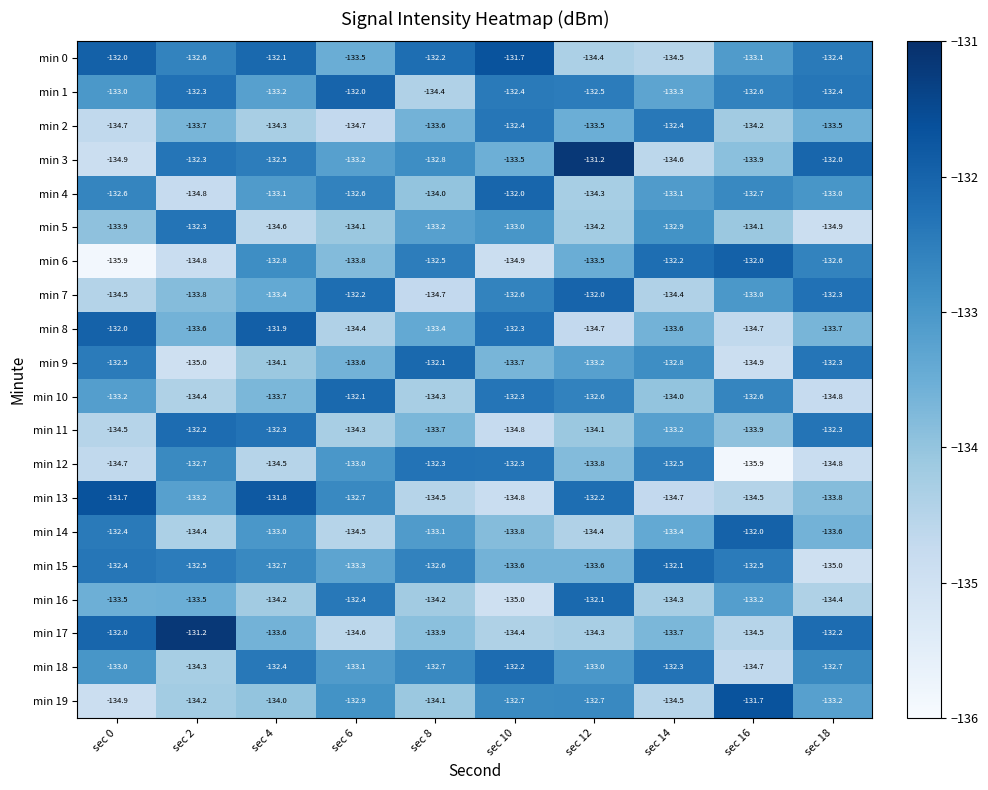

Between sec 12 and sec 16, which series saw the biggest shift?

min 3